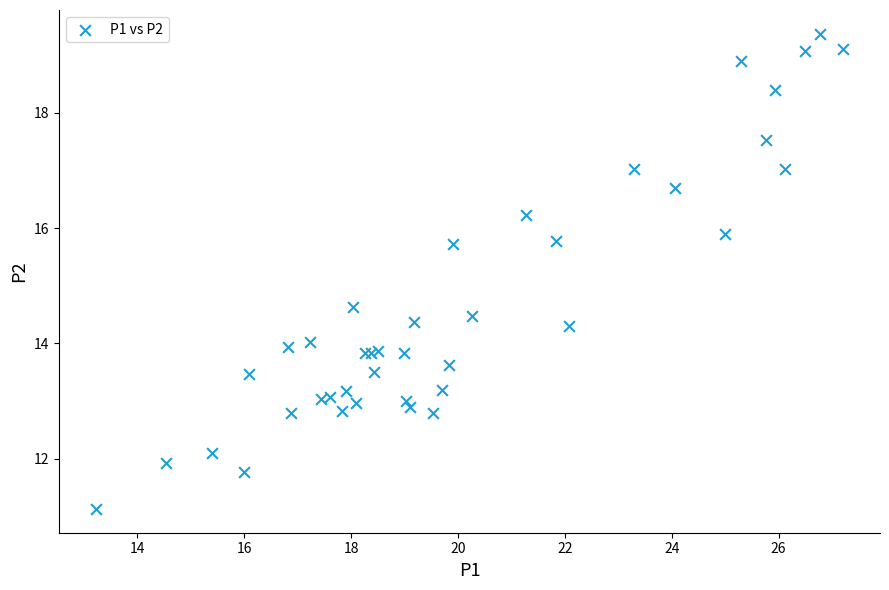

What Y value in the scatter plot is closest to 15?

14.6